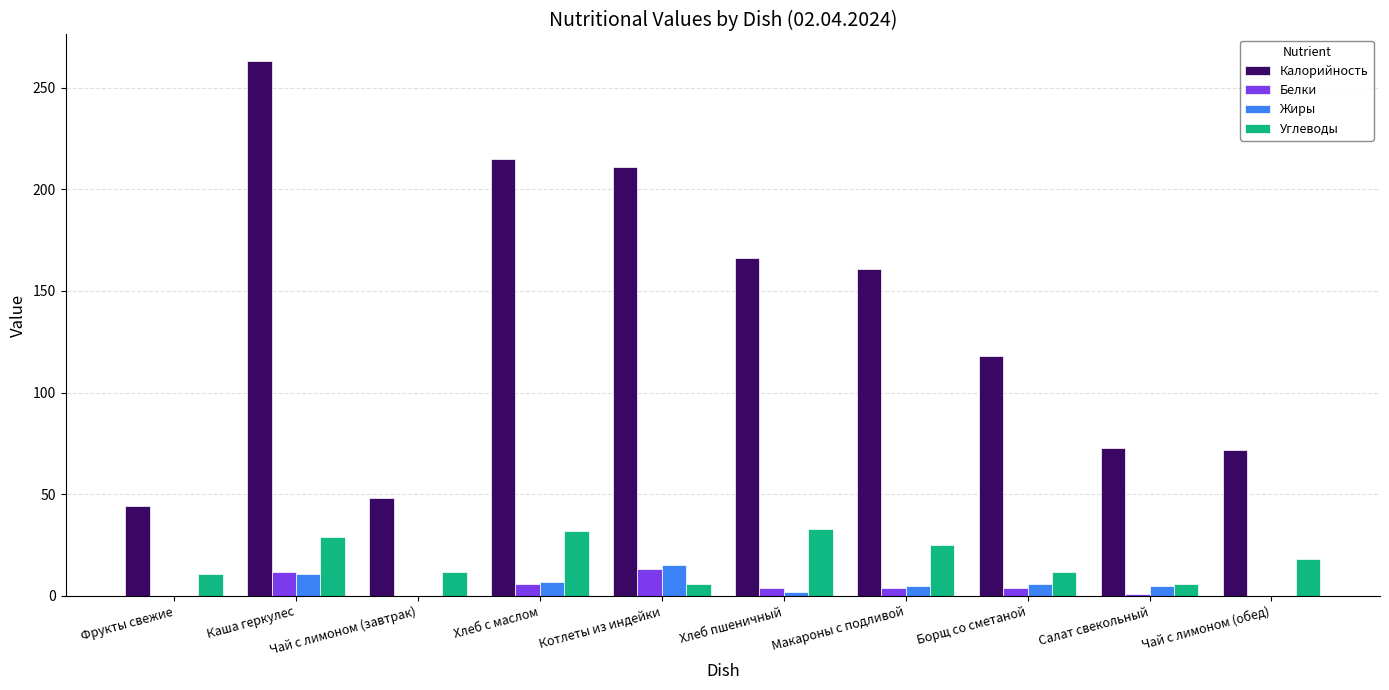

True or false: Углеводы has a value of 6 at Салат свекольный.

True